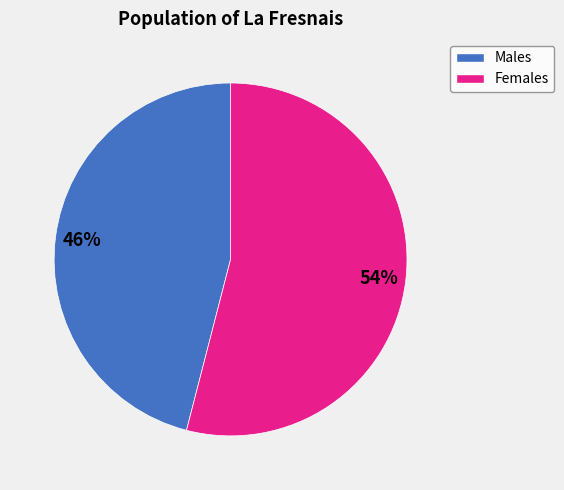

Is there any slice that represents more than half of the pie?

Yes